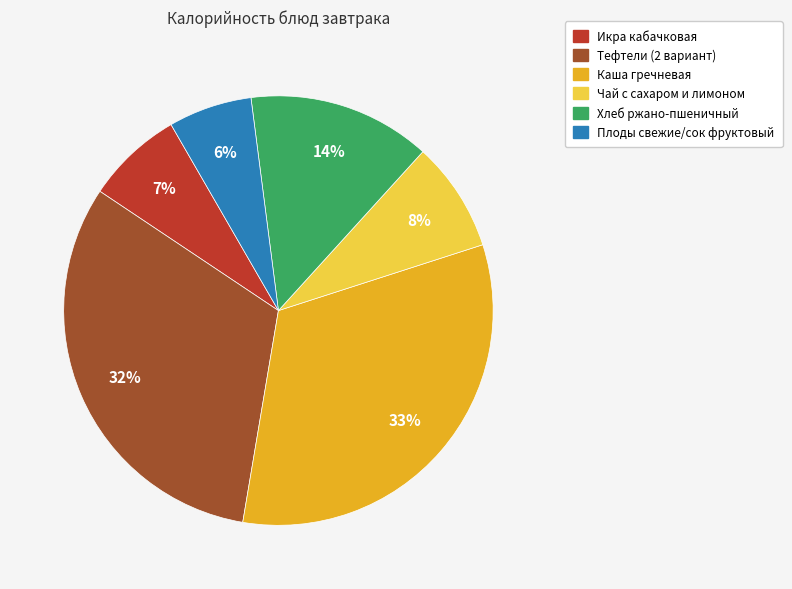

Combined, do Тефтели (2 вариант) and Плоды свежие/сок фруктовый account for over 50%?

No